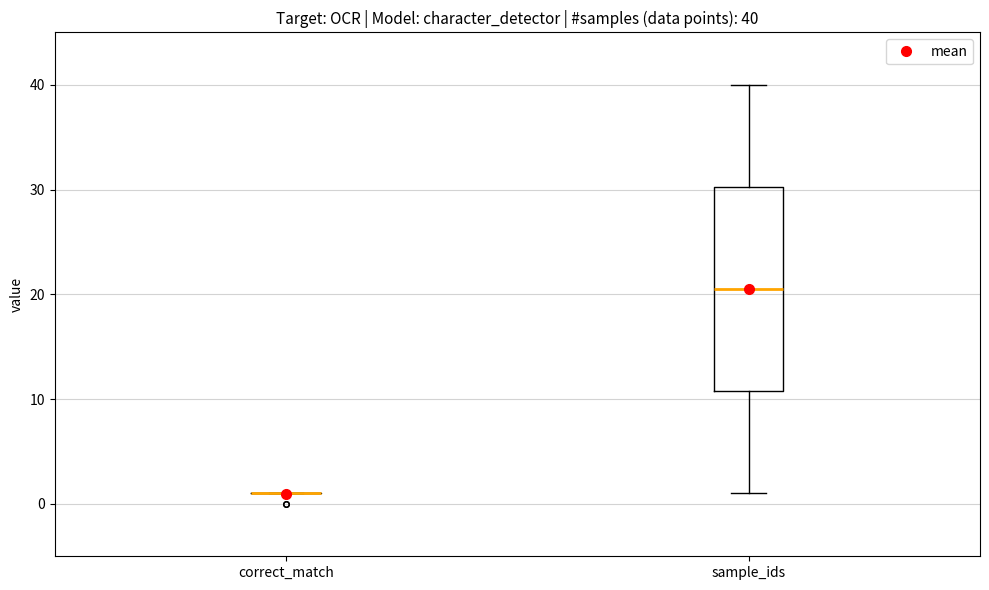

Comparing the boxes themselves (not the whiskers), which one is the tallest?

sample_ids